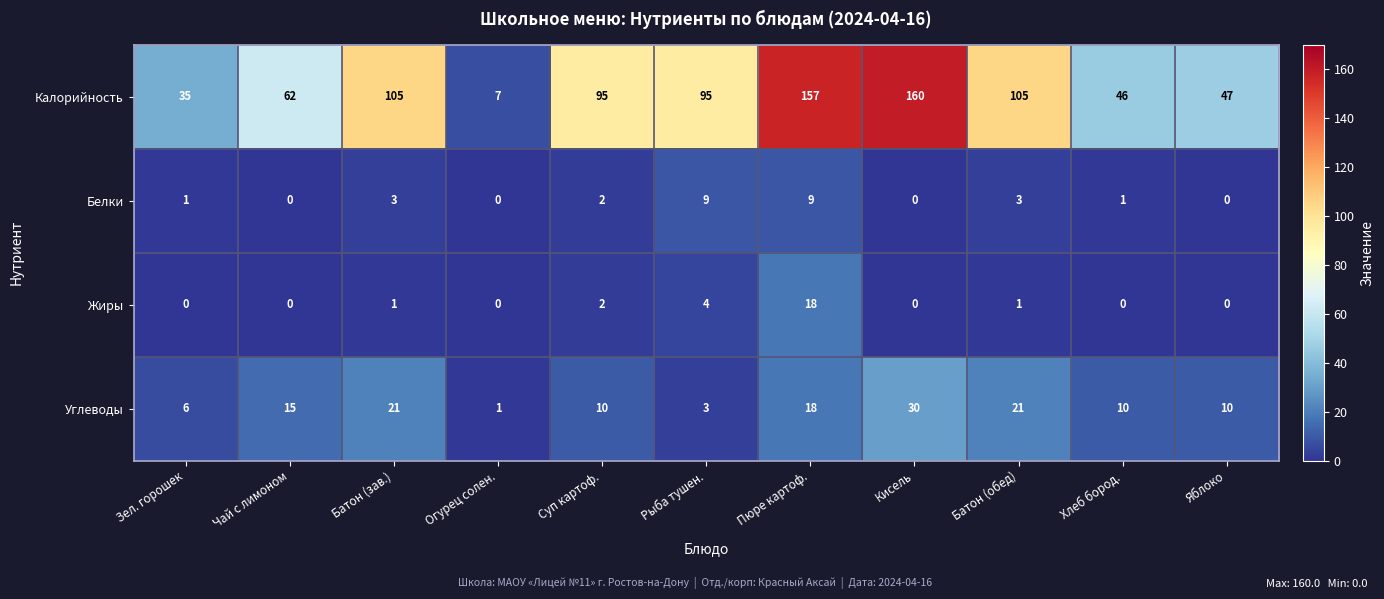

What is the sum of the Калорийность values at Батон (зав.) and Кисель?

265